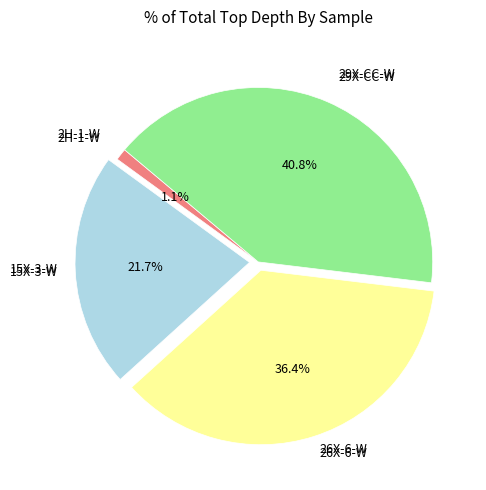

Does any single category account for the majority?

No